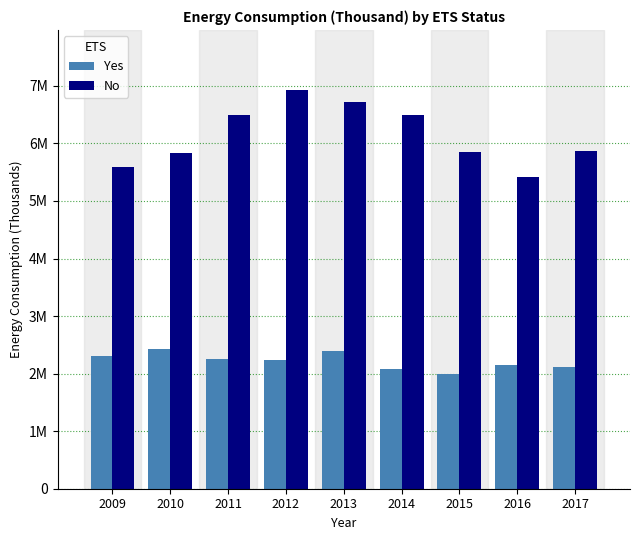

Which category has the highest value across all series?

2012